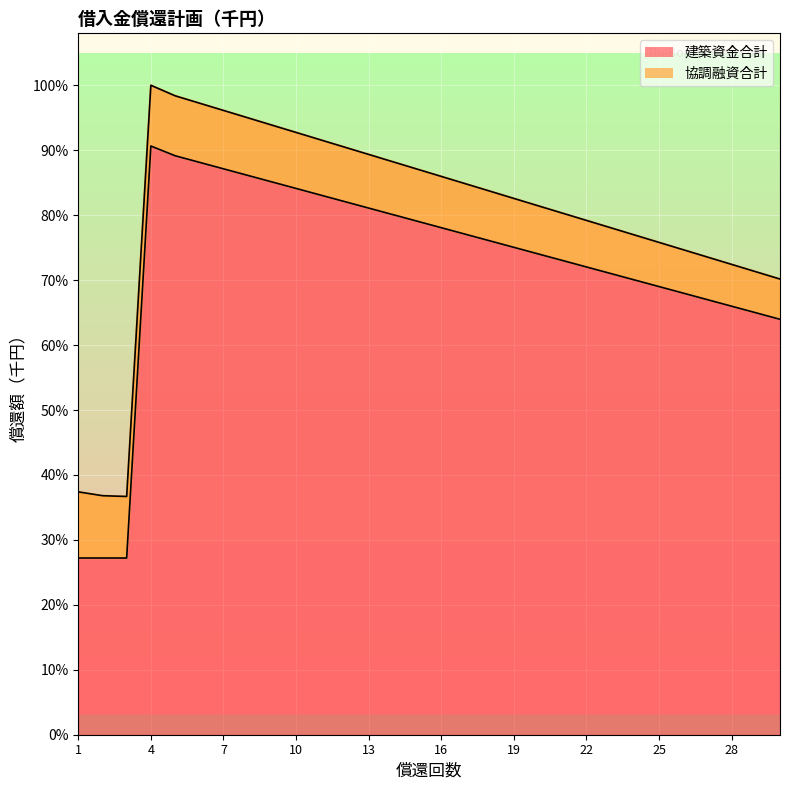

True or false: the data shows 38598 at 6.

True